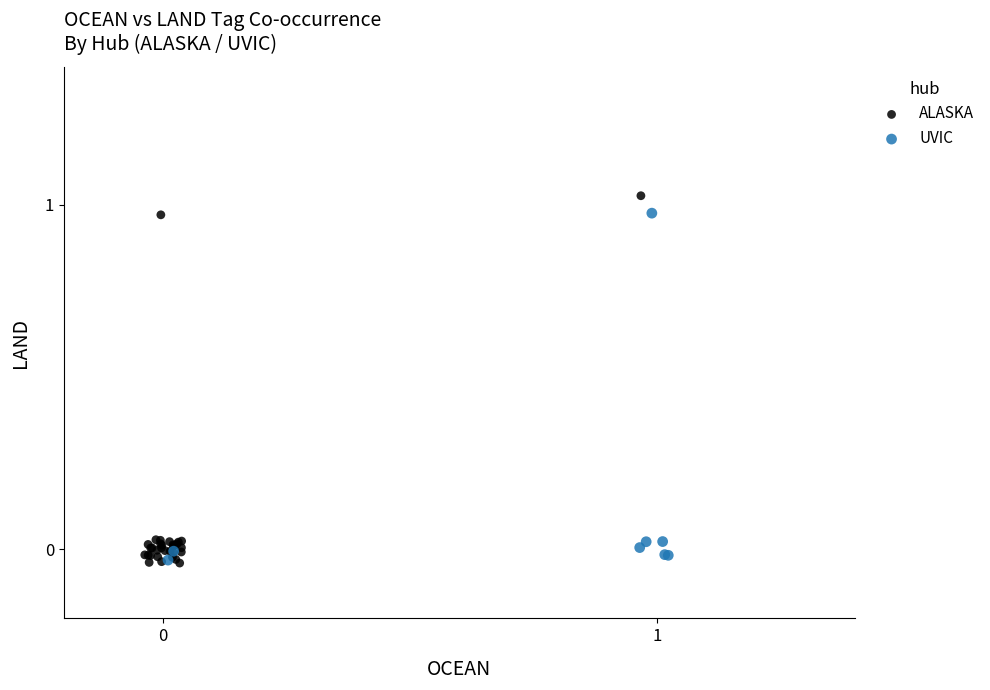

What are all the series names shown in the legend?

ALASKA, UVIC